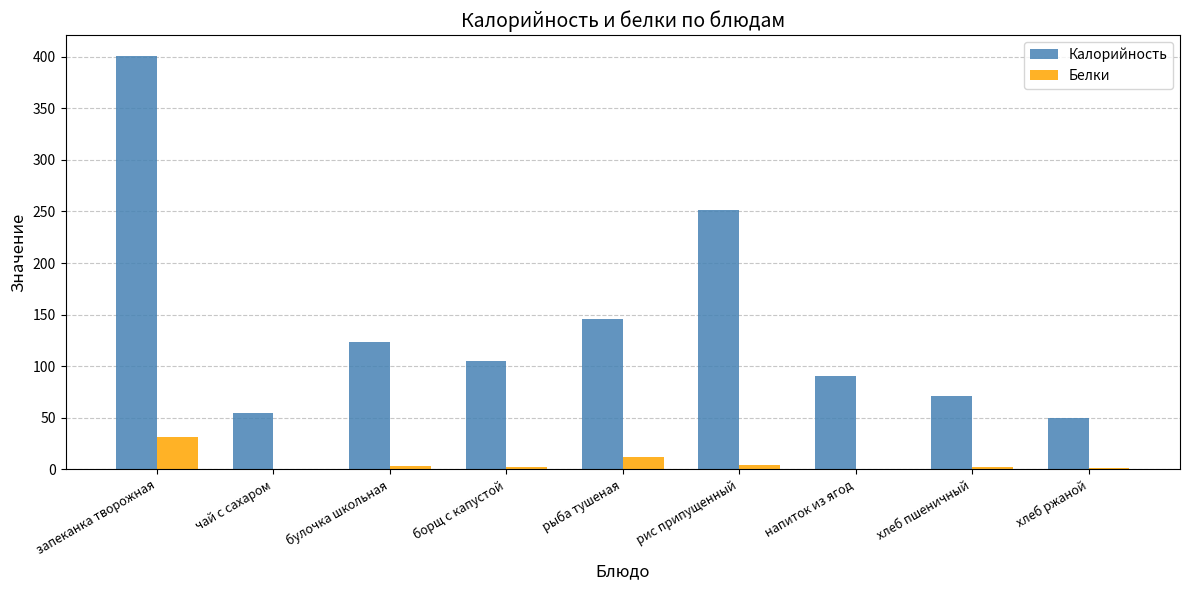

What is the greatest value displayed?

401